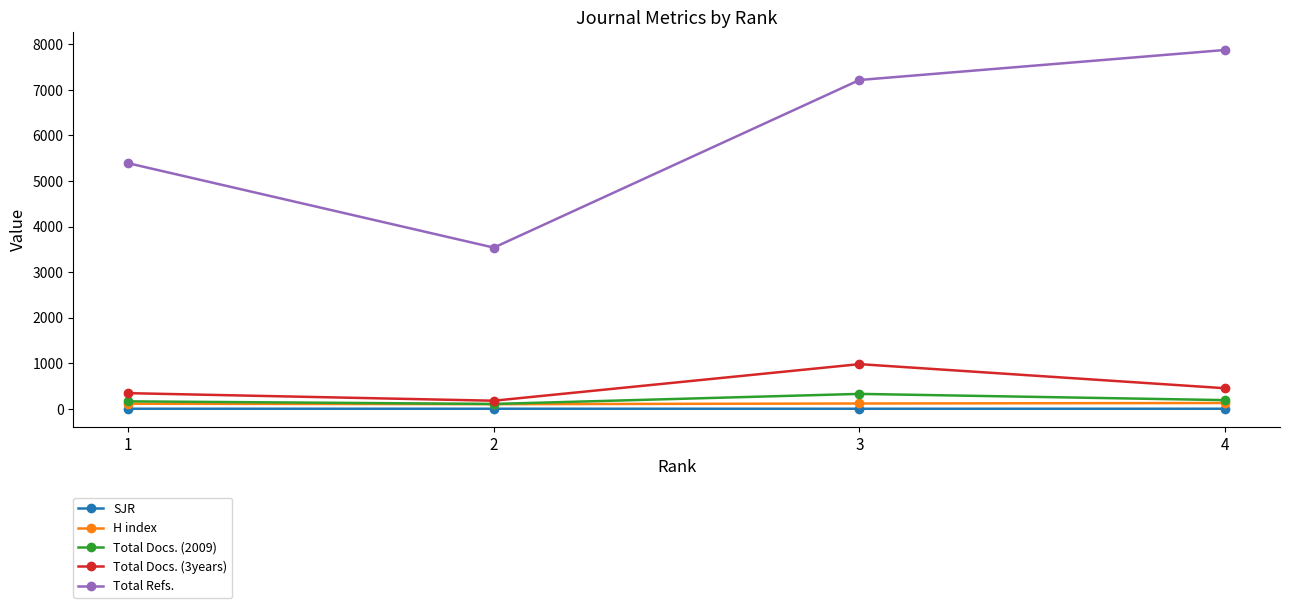

Count the H index values in the range 111 to 127.

3